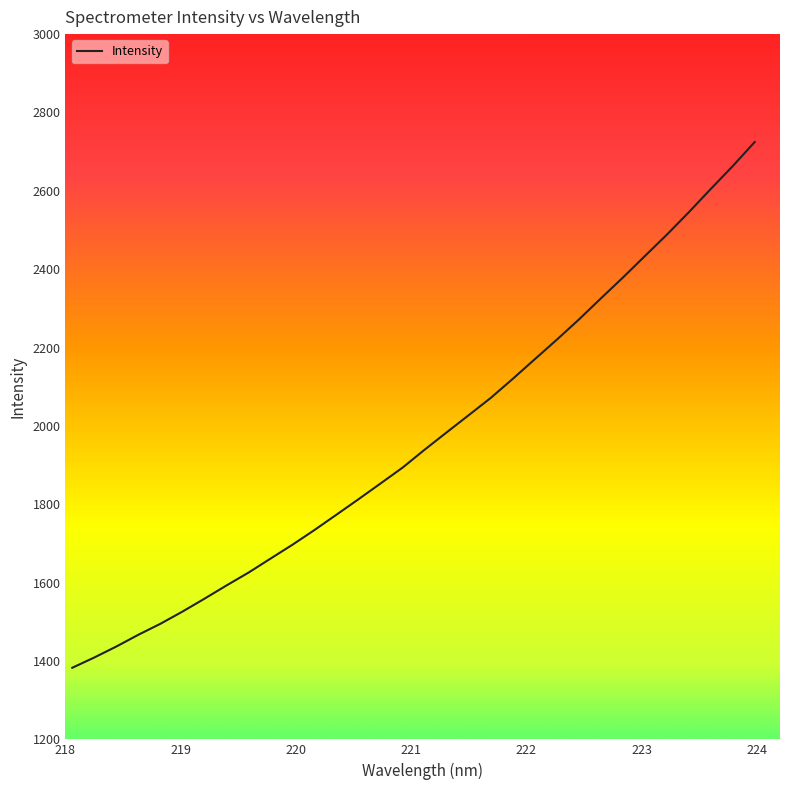

What is the difference between the maximum and minimum values?

1341.7